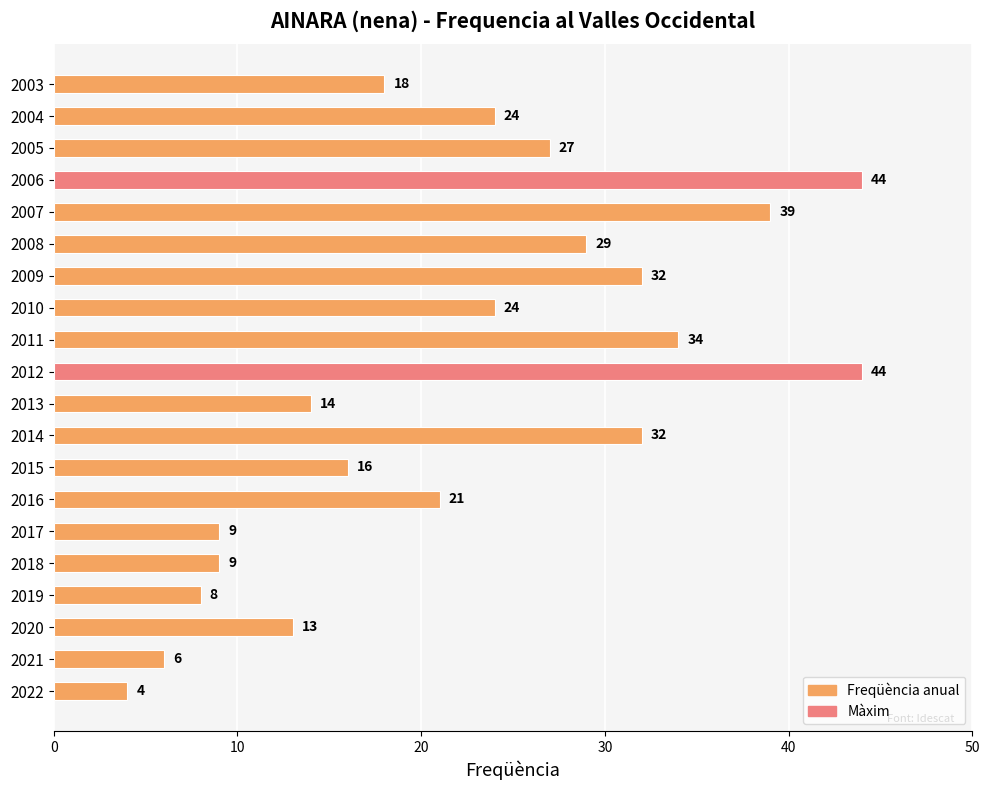

Reading bottom to top, extract all data points from this chart.

4	6	13	8	9	9	21	16	32	14	44	34	24	32	29	39	44	27	24	18